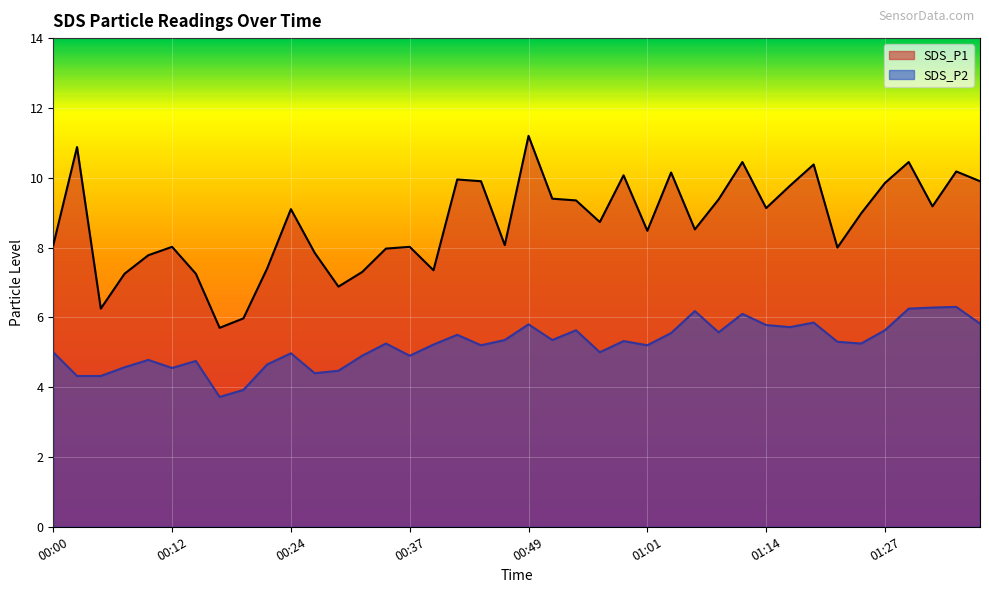

The SDS_P1 series shows 10.2 at 01:04. True or false?

True